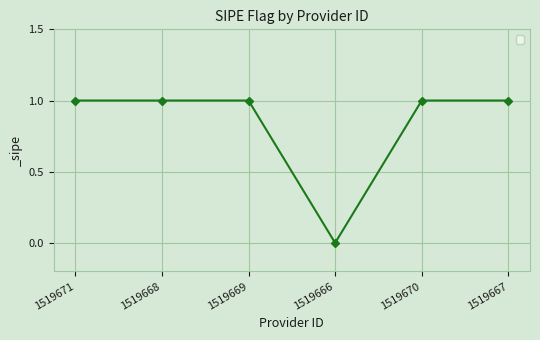

What is the ratio of the value at 1519670 to the value at 1519671?

1.0